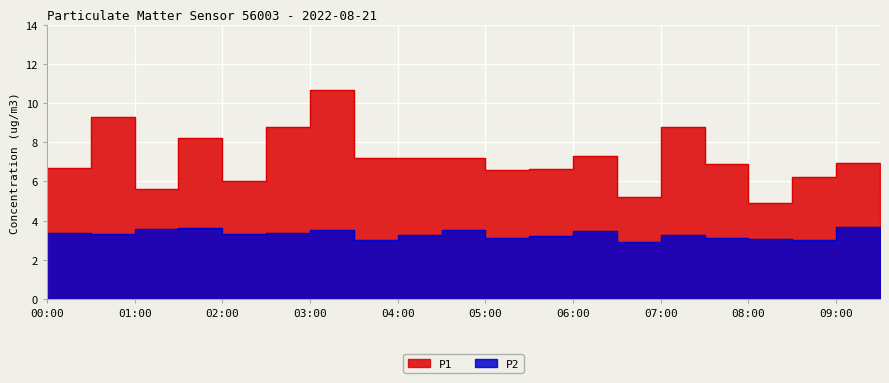

What are all the series names shown in the legend?

P1, P2